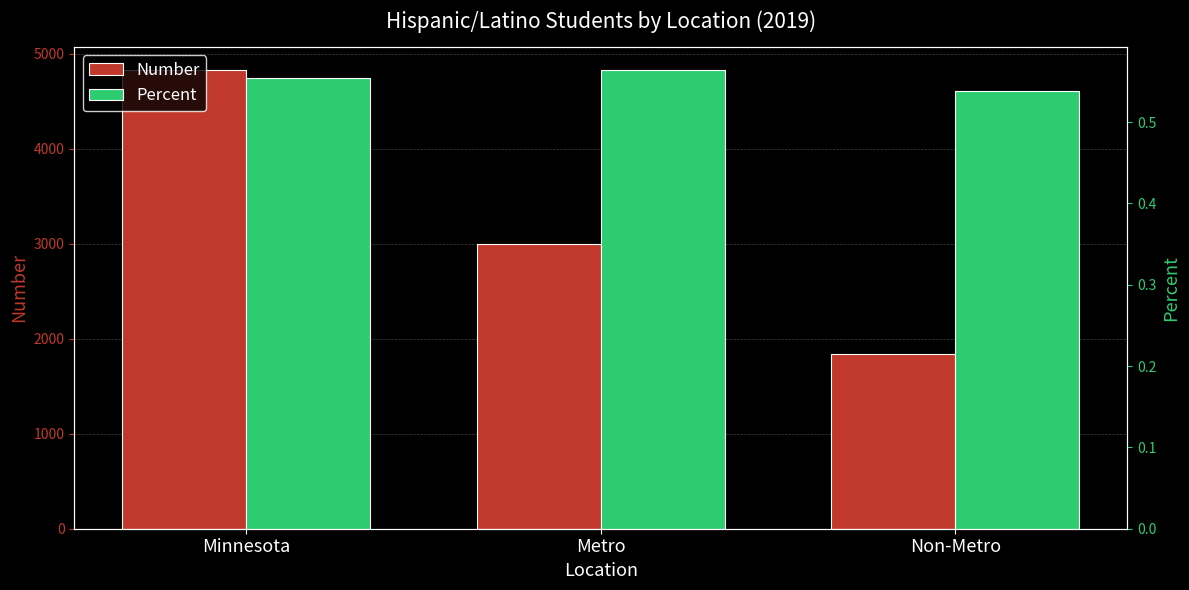

Are the bars horizontal?

No